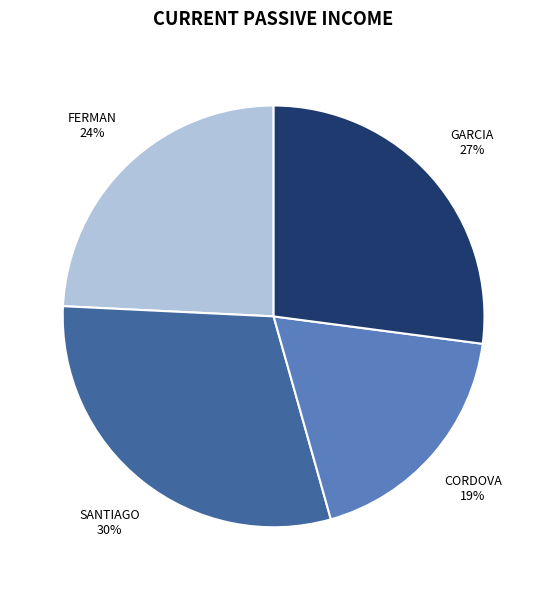

To the nearest percent, what is the average slice percentage?

25%